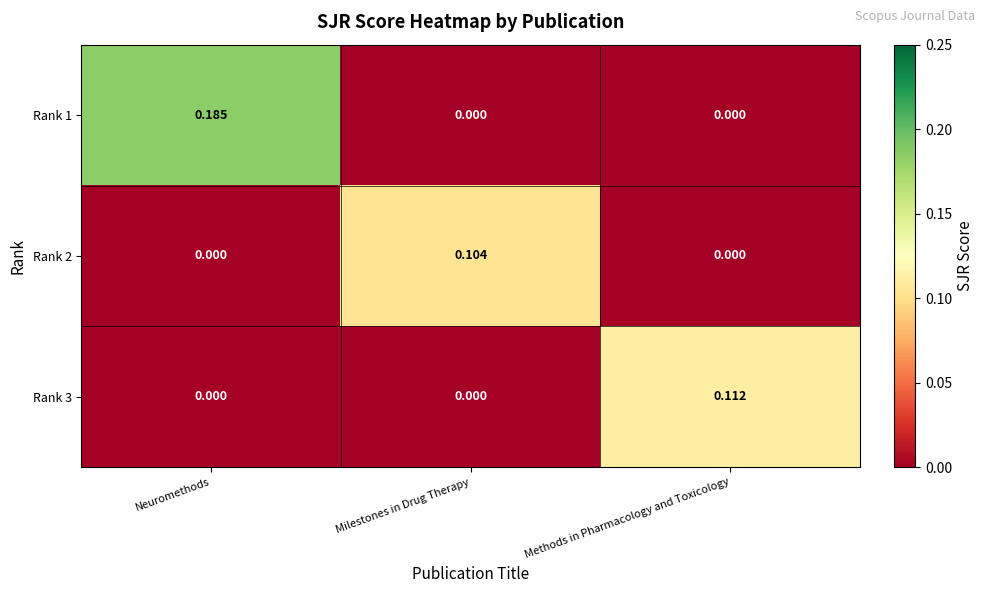

At which label does Rank 3 reach its peak?

Methods in Pharmacology and Toxicology